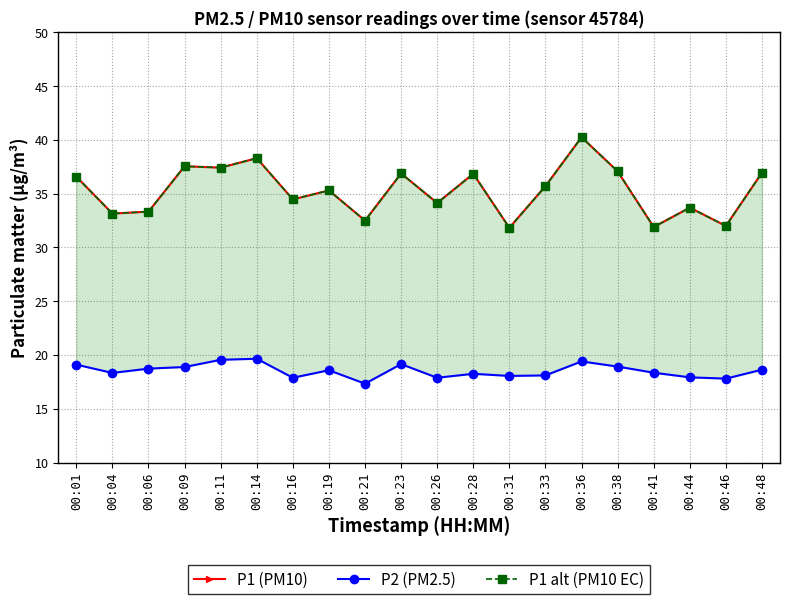

At which category is the sum across all series the highest?

00:36